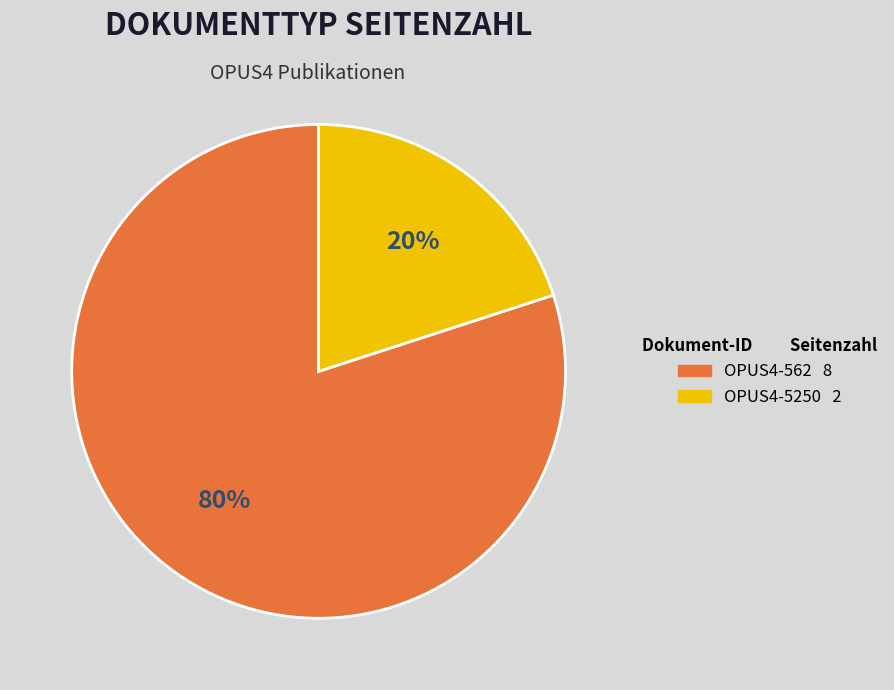

What is the largest slice in the pie chart?

OPUS4-562